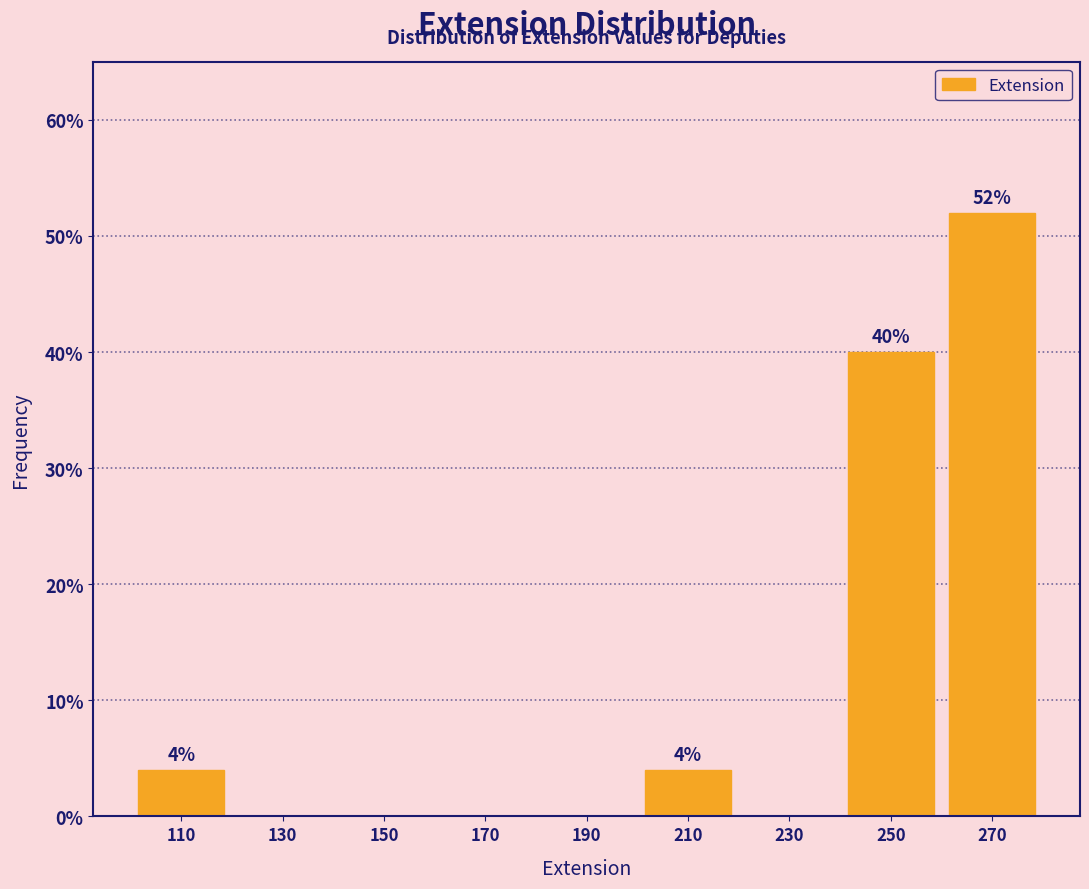

Over which range of the x-axis is the bar tallest?

260 to 280